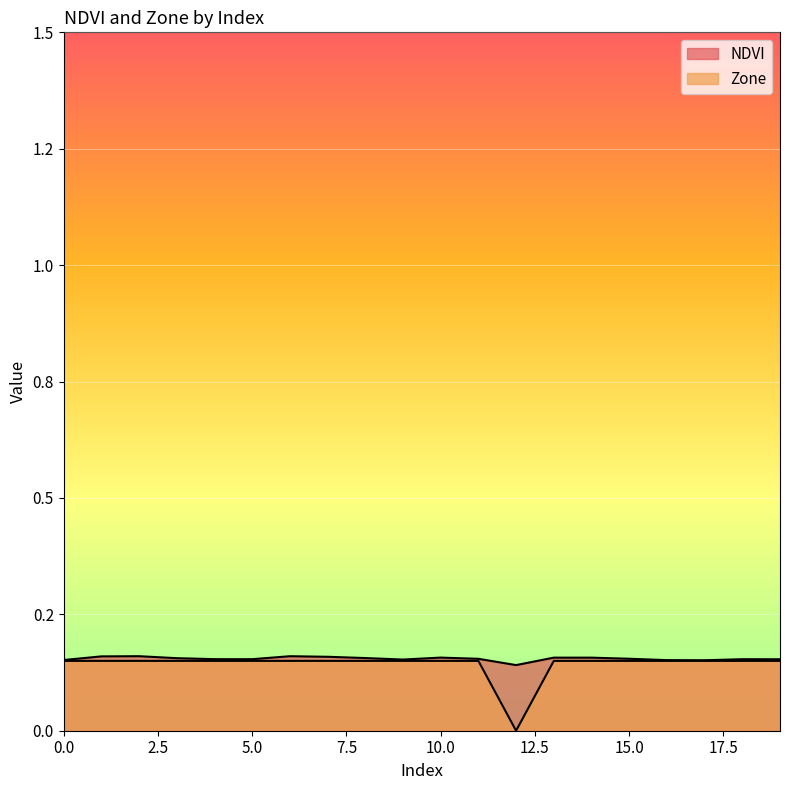

How many data points does each series have?

20